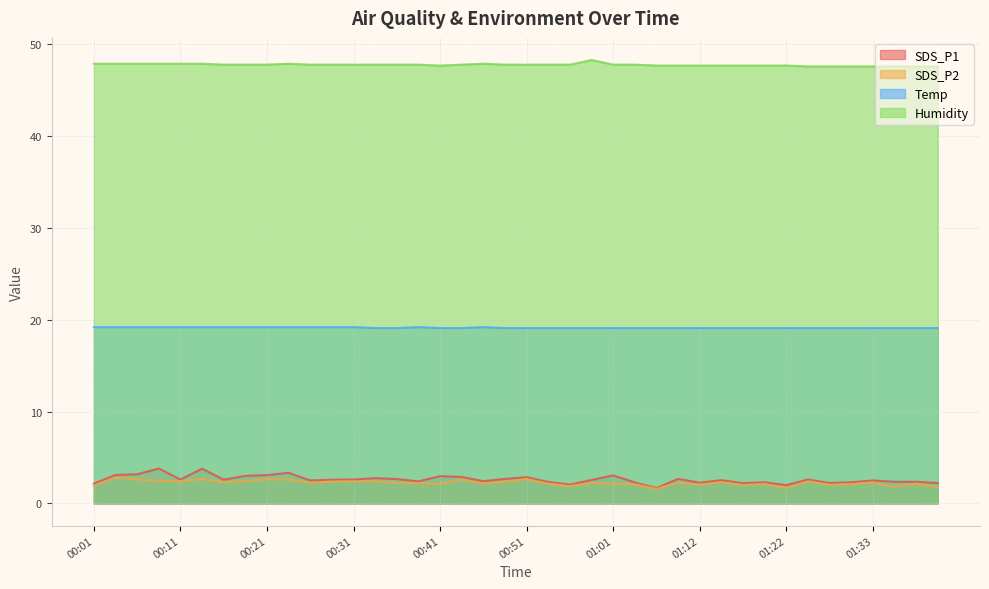

Rank the categories by Temp value from lowest to highest.

00:33, 00:36, 00:41, 00:43, 00:48, 00:51, 00:53, 00:55, 00:58, 01:01, 01:03, 01:06, 01:09, 01:12, 01:14, 01:16, 01:19, 01:22, 01:25, 01:27, 01:30, 01:33, 01:36, 01:39, 01:41, 00:01, 00:04, 00:06, 00:09, 00:11, 00:14, 00:16, 00:19, 00:21, 00:23, 00:26, 00:28, 00:31, 00:38, 00:46